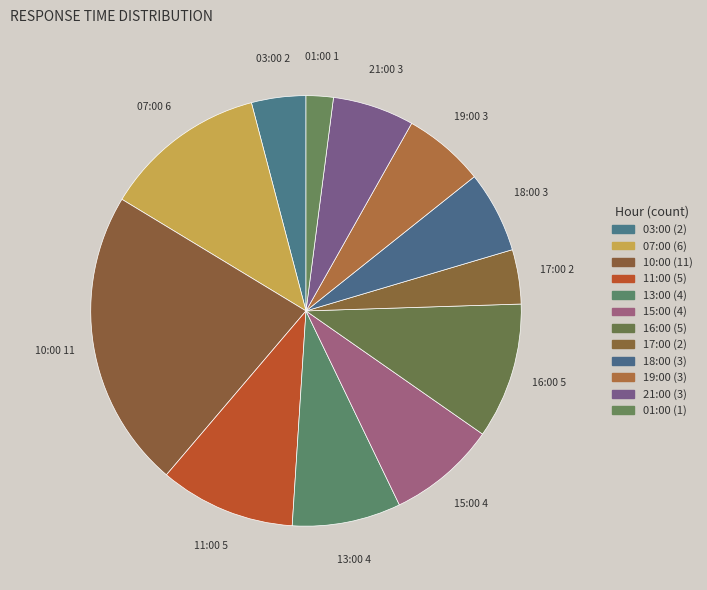

Which has a higher value, 18:00 or 13:00?

13:00